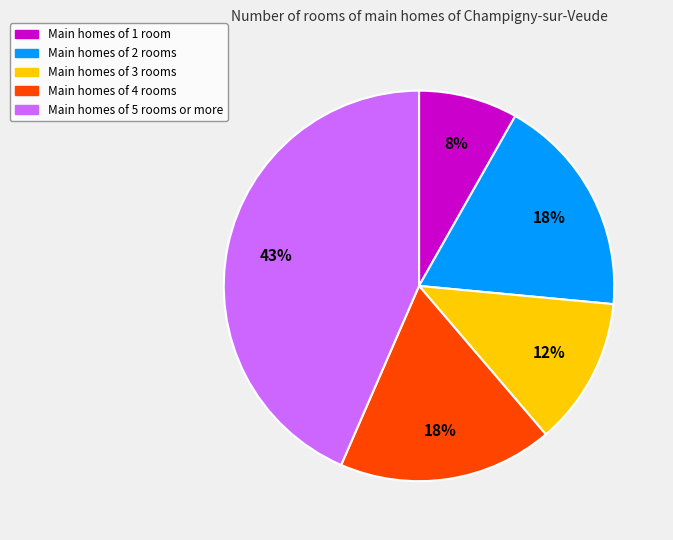

To the nearest percent, what is the average slice percentage?

20%